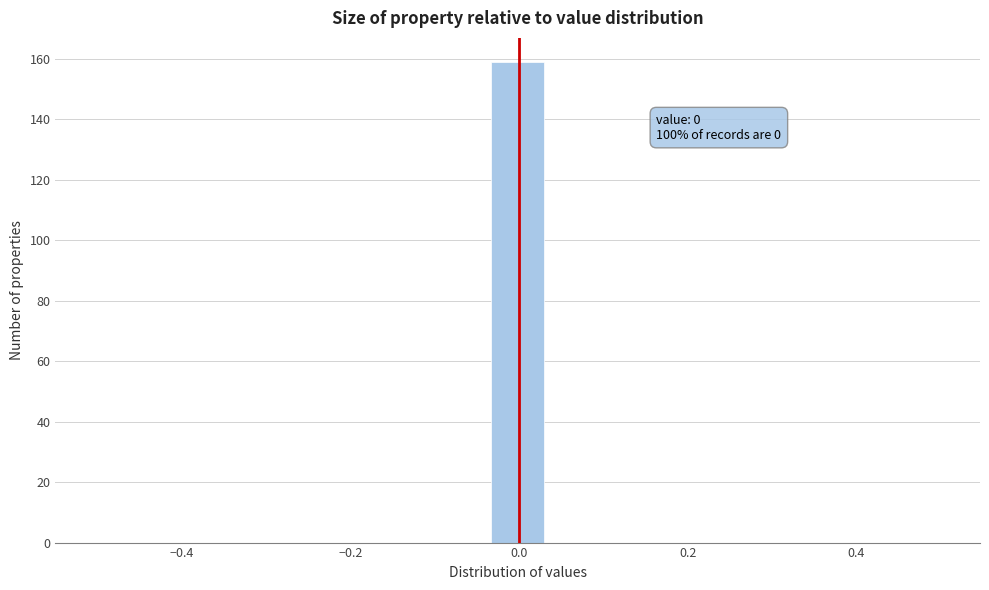

Around what value on the x-axis is the tallest bar? Give the approximate position of its centre, as read against the axis.

0.00